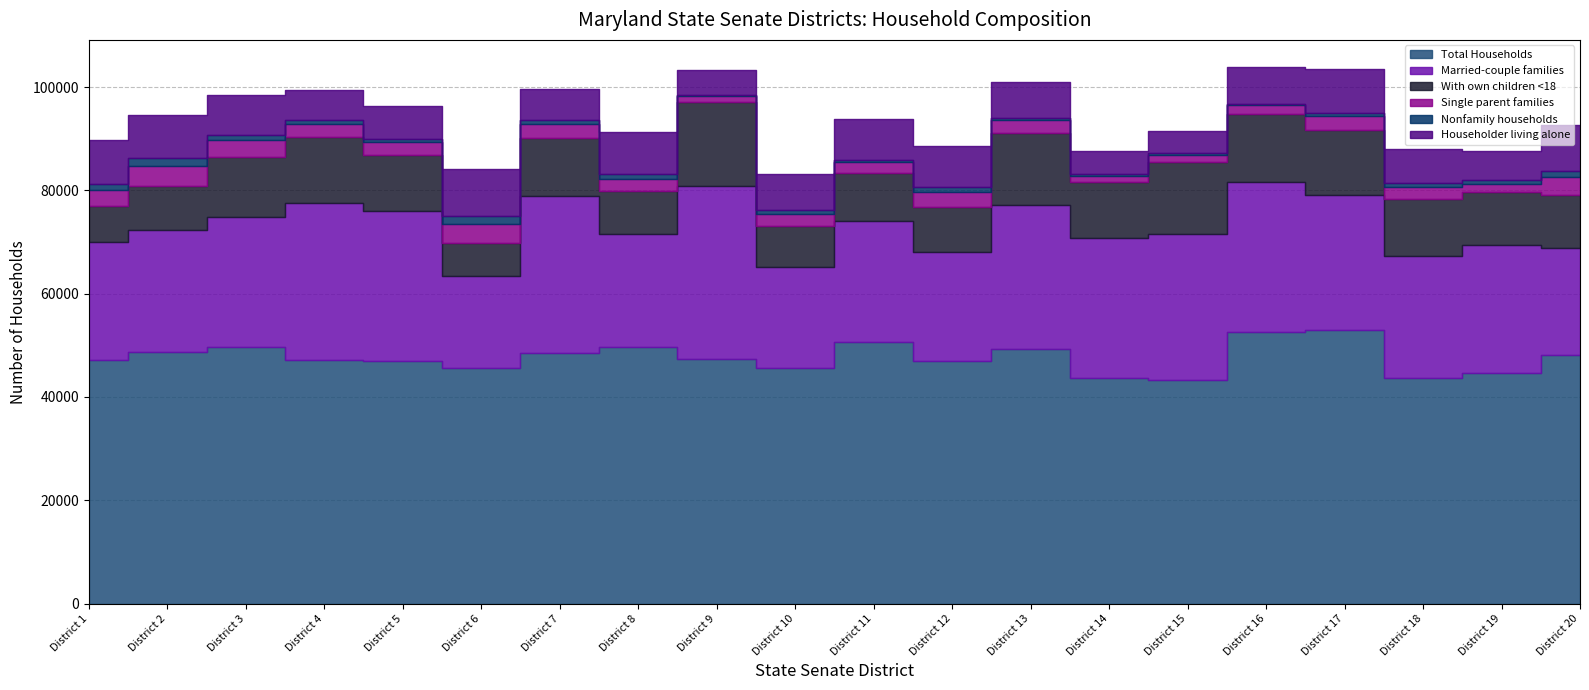

What is the difference between the highest and lowest values at District 2?

47169